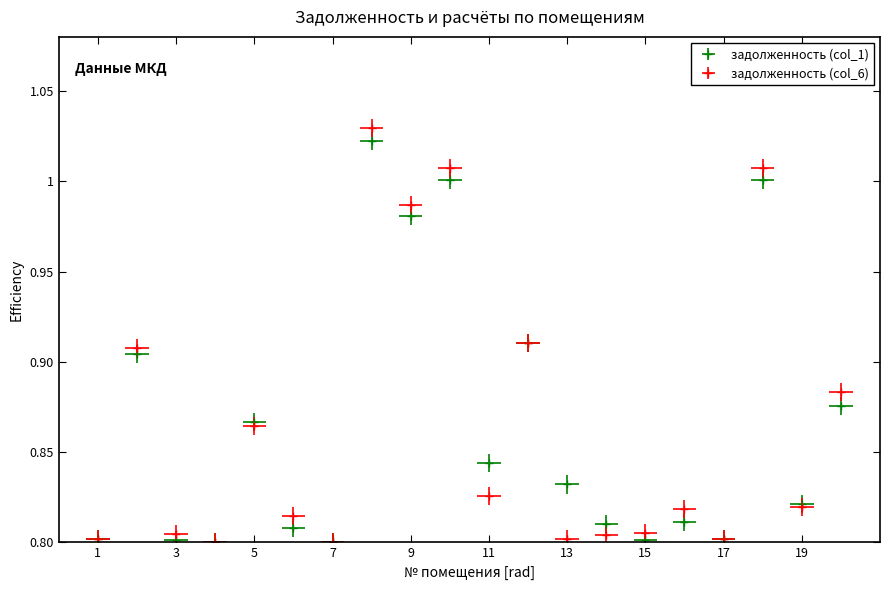

Where do задолженность (col_1) and задолженность (col_6) first cross each other?

4 and 5